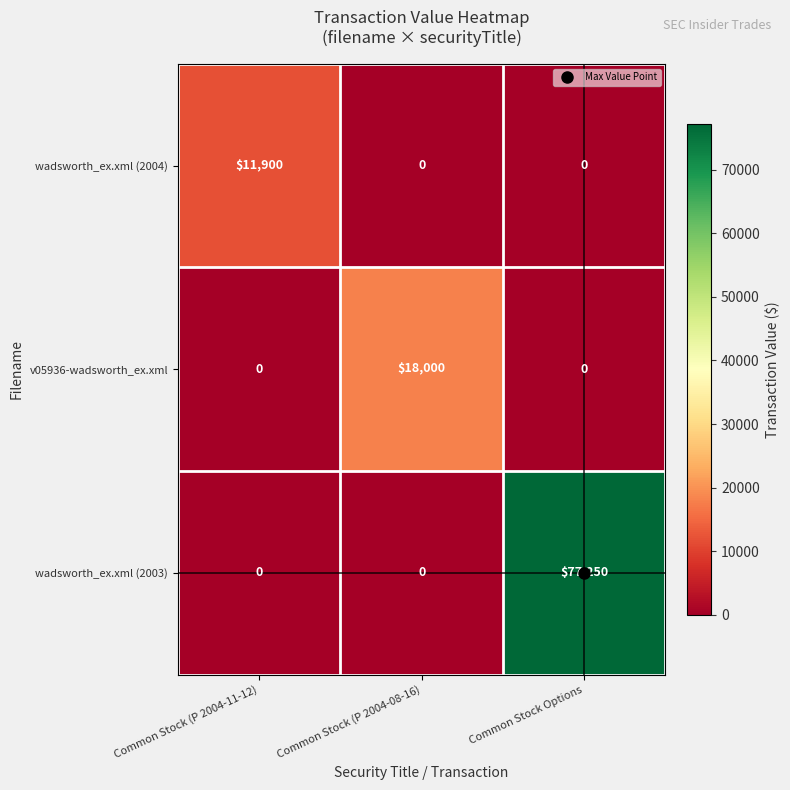

What is the sum of all v05936-wadsworth_ex.xml values?

18000